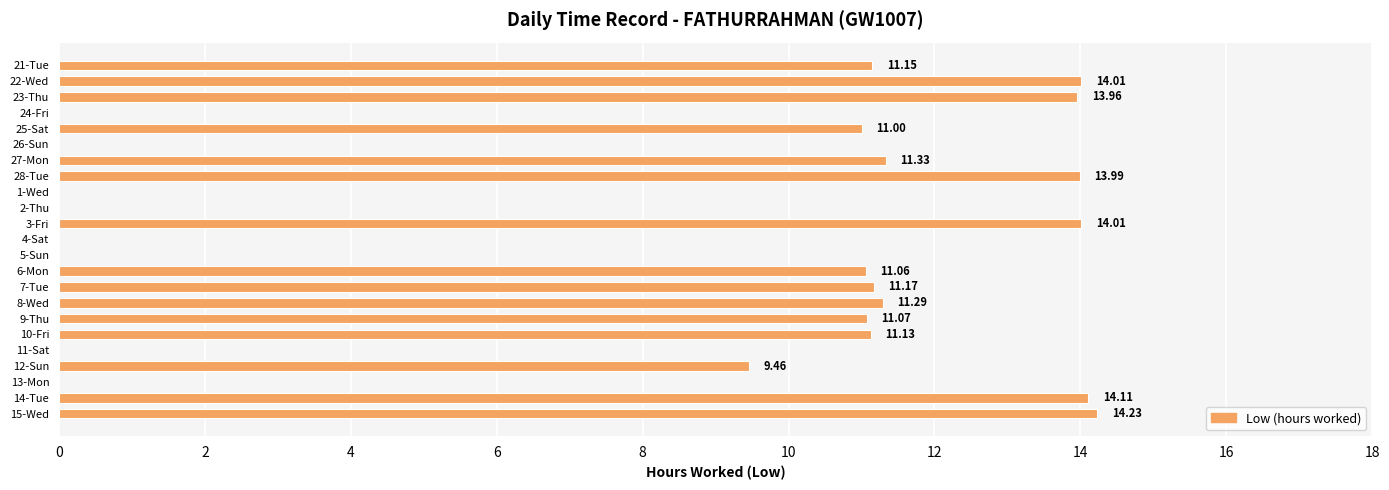

What is the change in value from 11-Sat to 14-Tue?

+14.1